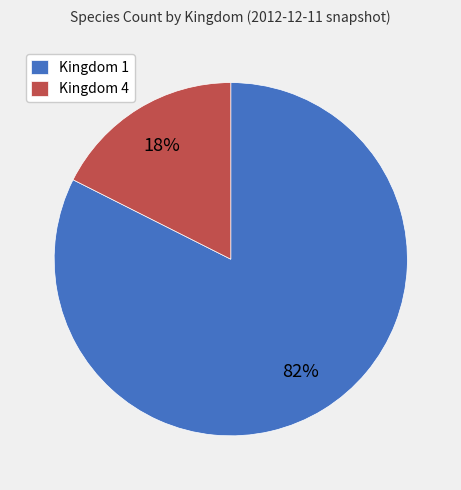

Which has a higher value, Kingdom 4 or Kingdom 1?

Kingdom 1